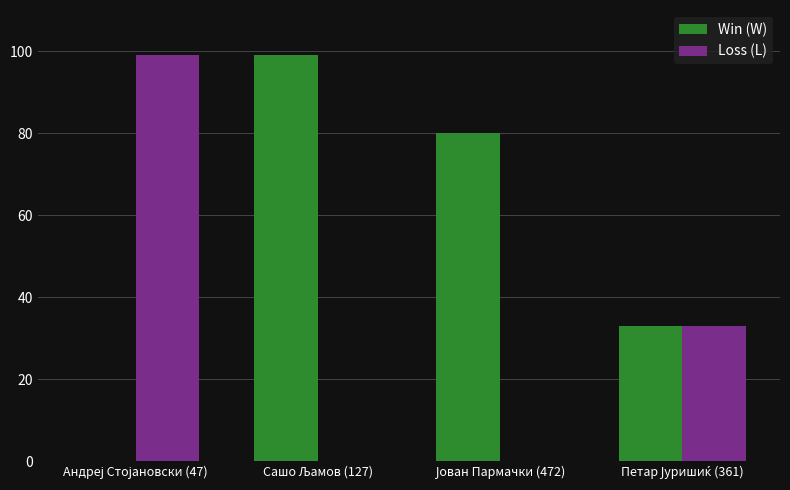

What is the sum of all Loss (L) values?

132